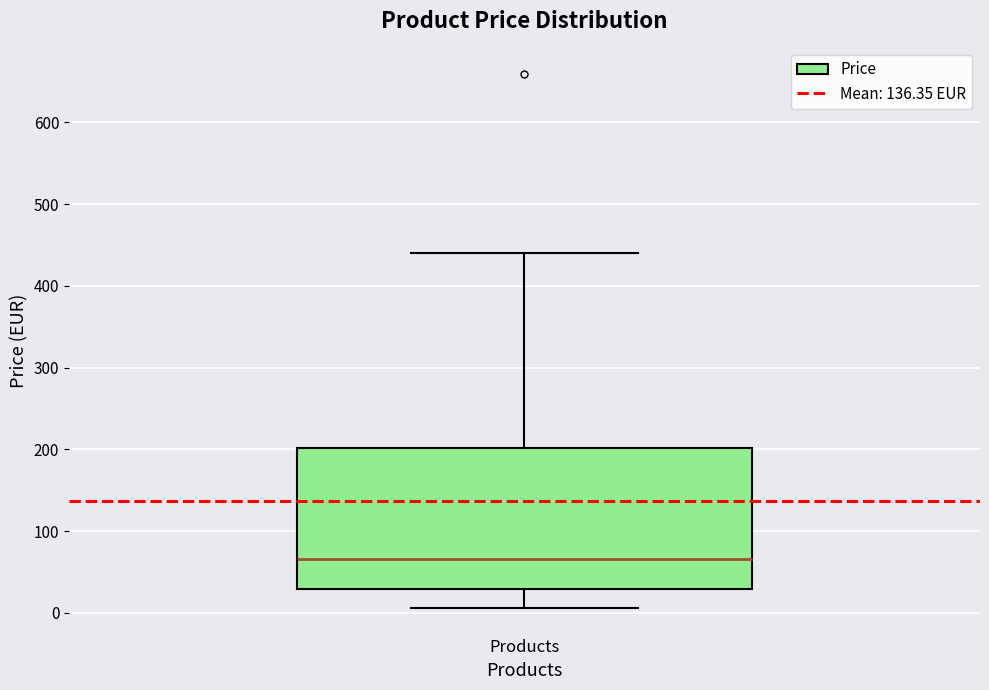

Transcribe this box plot: give where the median line is, the range the box spans, and where the two whiskers end, as read against the y-axis. The values are not printed on the chart, so give them approximately, as read against the axis.

median 70, box 30 to 200, whiskers 10 to 440